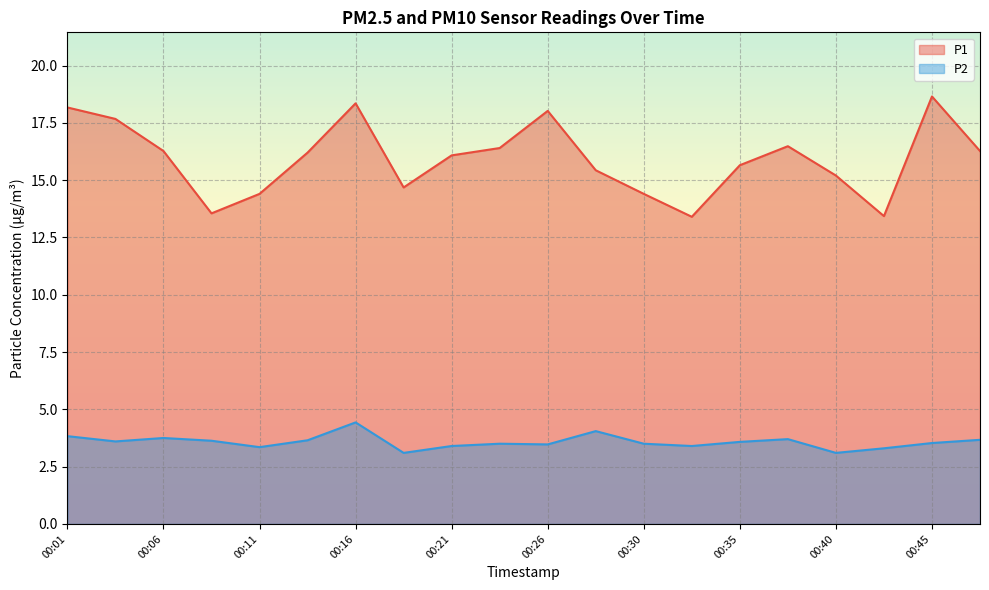

Rank the series by their maximum value, from lowest to highest.

P2, P1